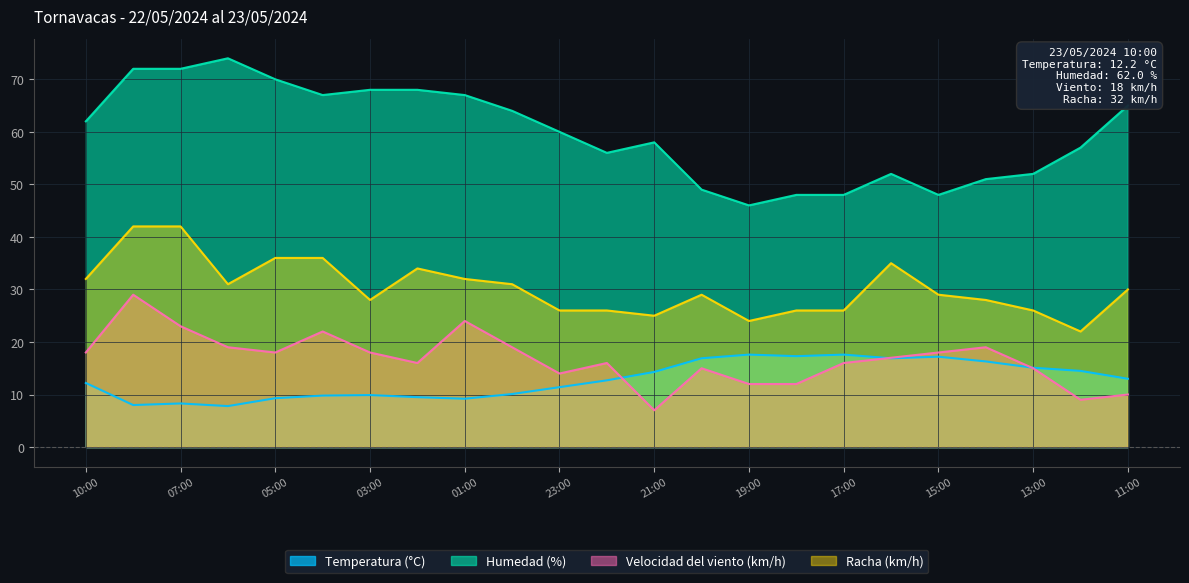

What is the lowest value of the Racha (km/h) series?

22.0